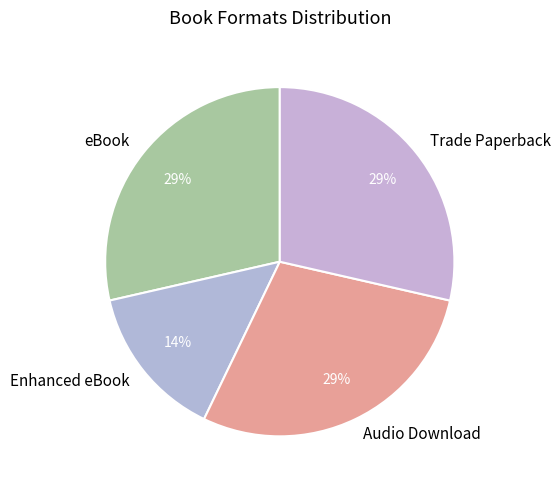

How many segments does this pie chart have?

4